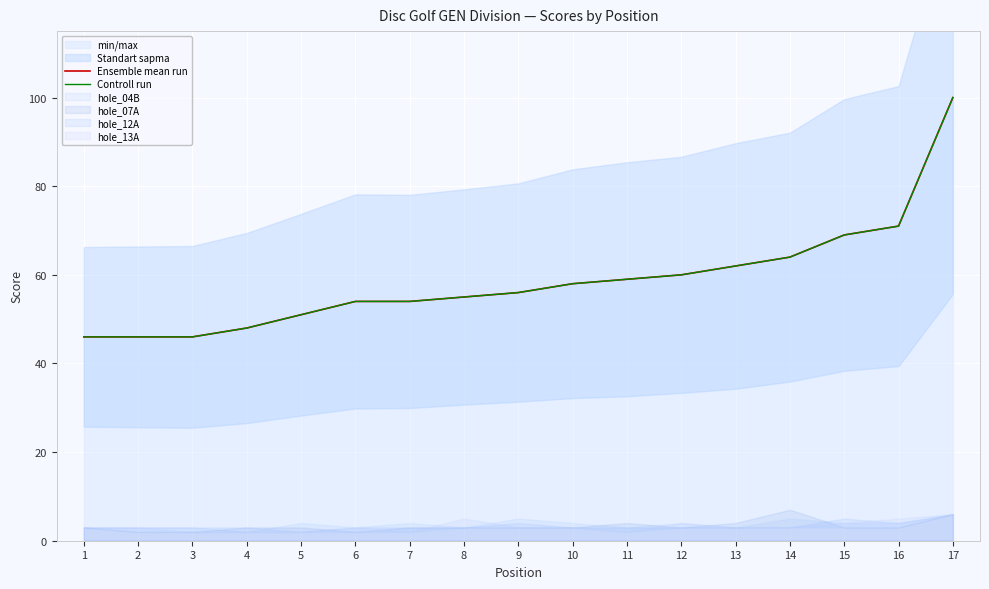

At which label does Ensemble mean run reach its minimum?

1